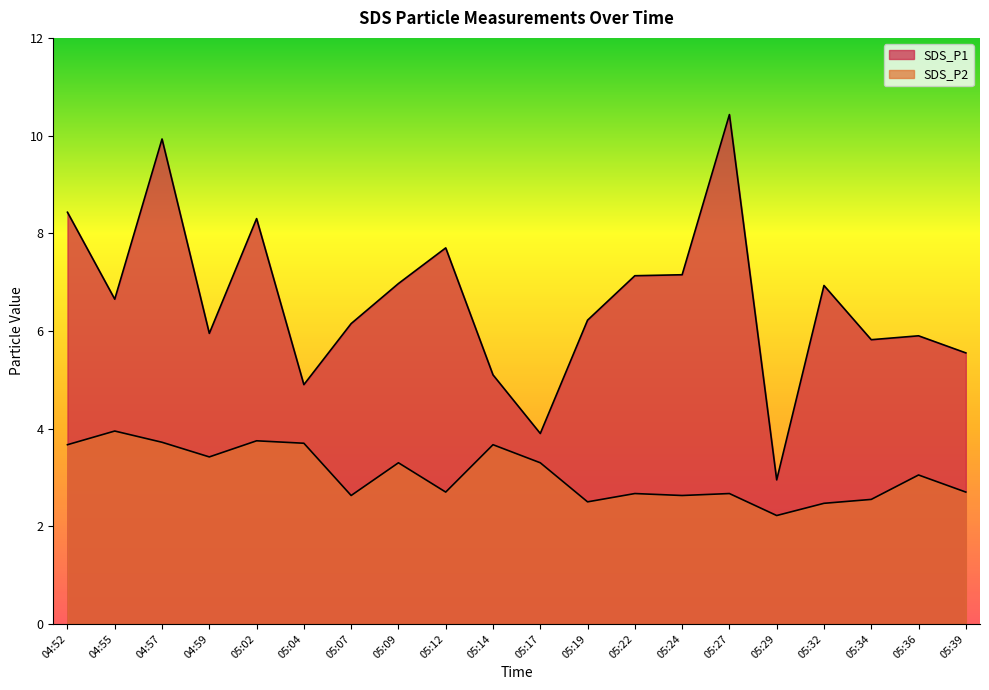

At how many categories does at least one series exceed 7?

7